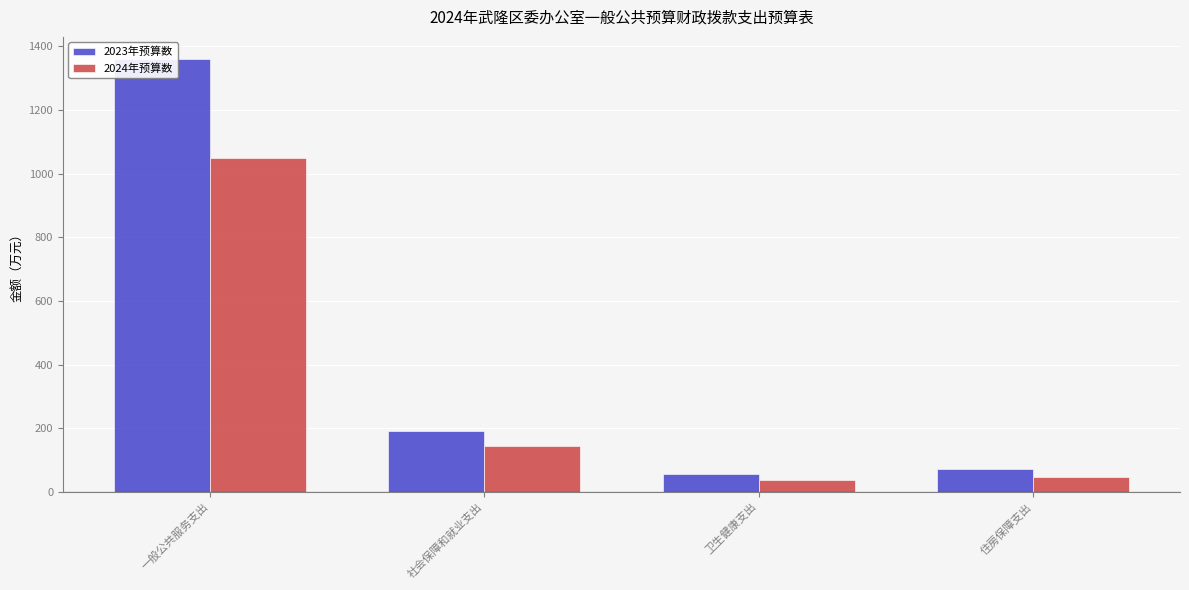

What is the label of the 1st bar from the left?

一般公共服务支出